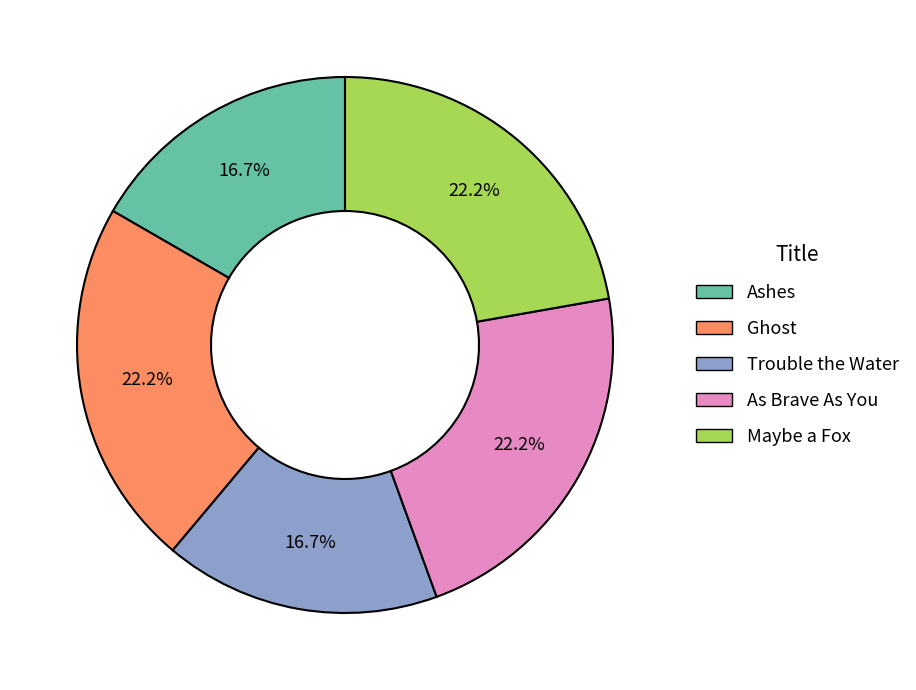

Between Trouble the Water and Maybe a Fox, which is larger?

Maybe a Fox